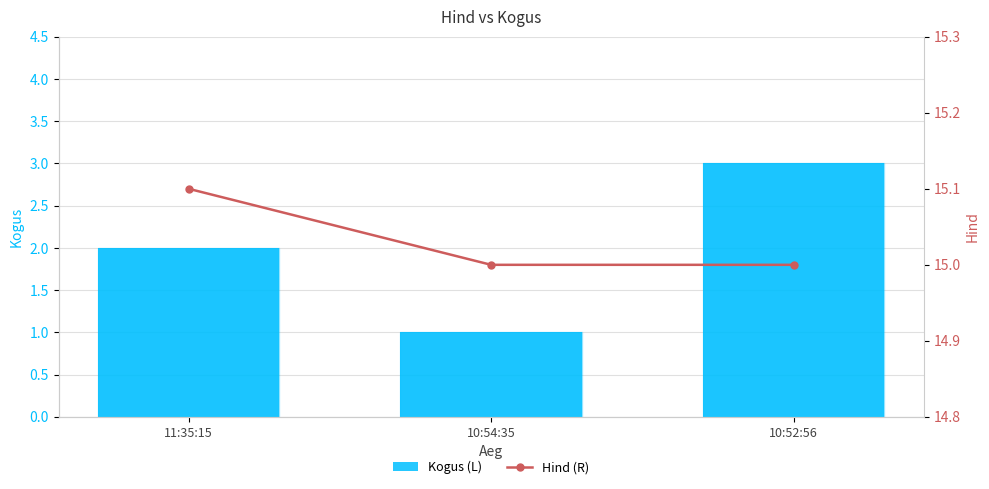

How many Kogus (L) values are between 1 and 3?

3